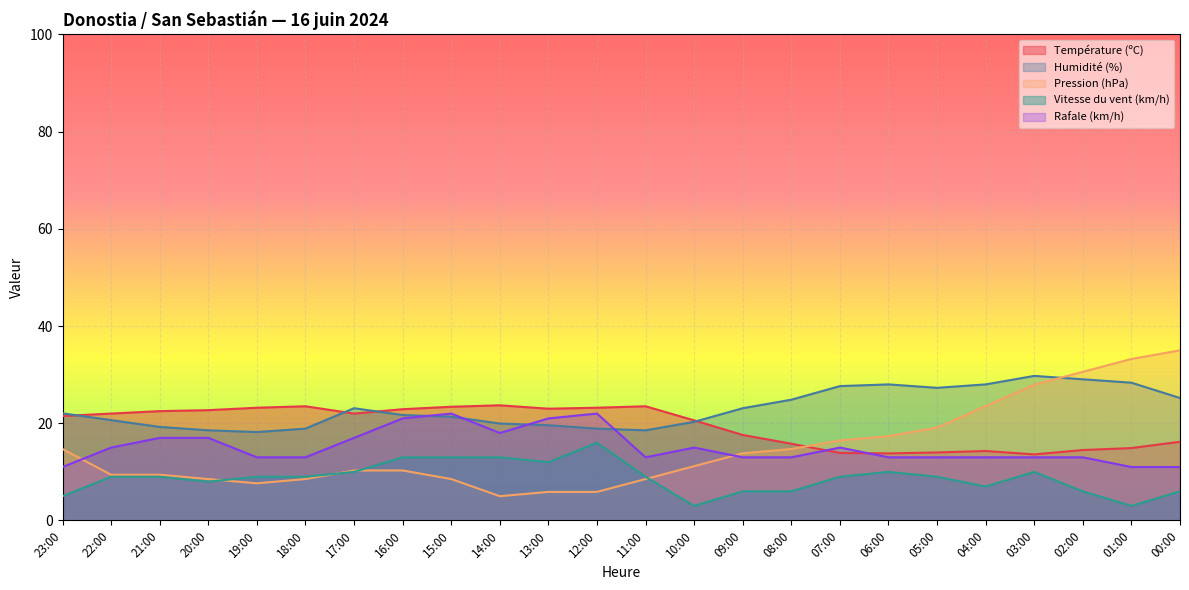

Reading left to right, what are all the values shown in this chart?

Température (ºC): 23:00=21.5	22:00=22.0	21:00=22.5	20:00=22.7	19:00=23.2	18:00=23.5	17:00=22.0	16:00=22.9	15:00=23.4	14:00=23.7	13:00=23.0	12:00=23.2	11:00=23.5	10:00=20.6	09:00=17.6	08:00=15.8	07:00=13.9	06:00=13.8	05:00=14.0	04:00=14.3	03:00=13.6	02:00=14.5	01:00=14.9	00:00=16.2
Humidité (%): 23:00=22.0	22:00=20.6	21:00=19.2	20:00=18.5	19:00=18.2	18:00=18.9	17:00=23.1	16:00=21.7	15:00=21.3	14:00=19.9	13:00=19.6	12:00=18.9	11:00=18.5	10:00=20.3	09:00=23.1	08:00=24.8	07:00=27.6	06:00=28.0	05:00=27.3	04:00=28.0	03:00=29.7	02:00=29.0	01:00=28.3	00:00=25.2
Pression (hPa): 23:00=14.7	22:00=9.4	21:00=9.4	20:00=8.5	19:00=7.6	18:00=8.5	17:00=10.3	16:00=10.3	15:00=8.5	14:00=5.0	13:00=5.9	12:00=5.9	11:00=8.5	10:00=11.2	09:00=13.8	08:00=14.7	07:00=16.5	06:00=17.4	05:00=19.1	04:00=23.5	03:00=27.9	02:00=30.6	01:00=33.2	00:00=35.0
Vitesse du vent (km/h): 23:00=5.0	22:00=9.0	21:00=9.0	20:00=8.0	19:00=9.0	18:00=9.0	17:00=10.0	16:00=13.0	15:00=13.0	14:00=13.0	13:00=12.0	12:00=16.0	11:00=9.0	10:00=3.0	09:00=6.0	08:00=6.0	07:00=9.0	06:00=10.0	05:00=9.0	04:00=7.0	03:00=10.0	02:00=6.0	01:00=3.0	00:00=6.0
Rafale (km/h): 23:00=11.0	22:00=15.0	21:00=17.0	20:00=17.0	19:00=13.0	18:00=13.0	17:00=17.0	16:00=21.0	15:00=22.0	14:00=18.0	13:00=21.0	12:00=22.0	11:00=13.0	10:00=15.0	09:00=13.0	08:00=13.0	07:00=15.0	06:00=13.0	05:00=13.0	04:00=13.0	03:00=13.0	02:00=13.0	01:00=11.0	00:00=11.0